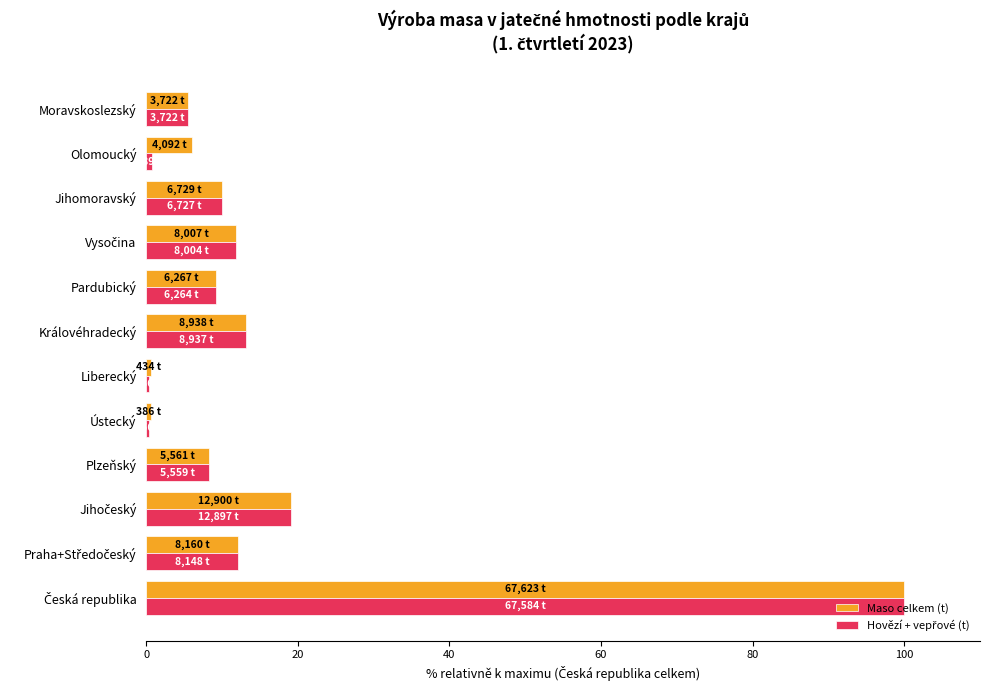

What is the greatest value displayed?

100.0